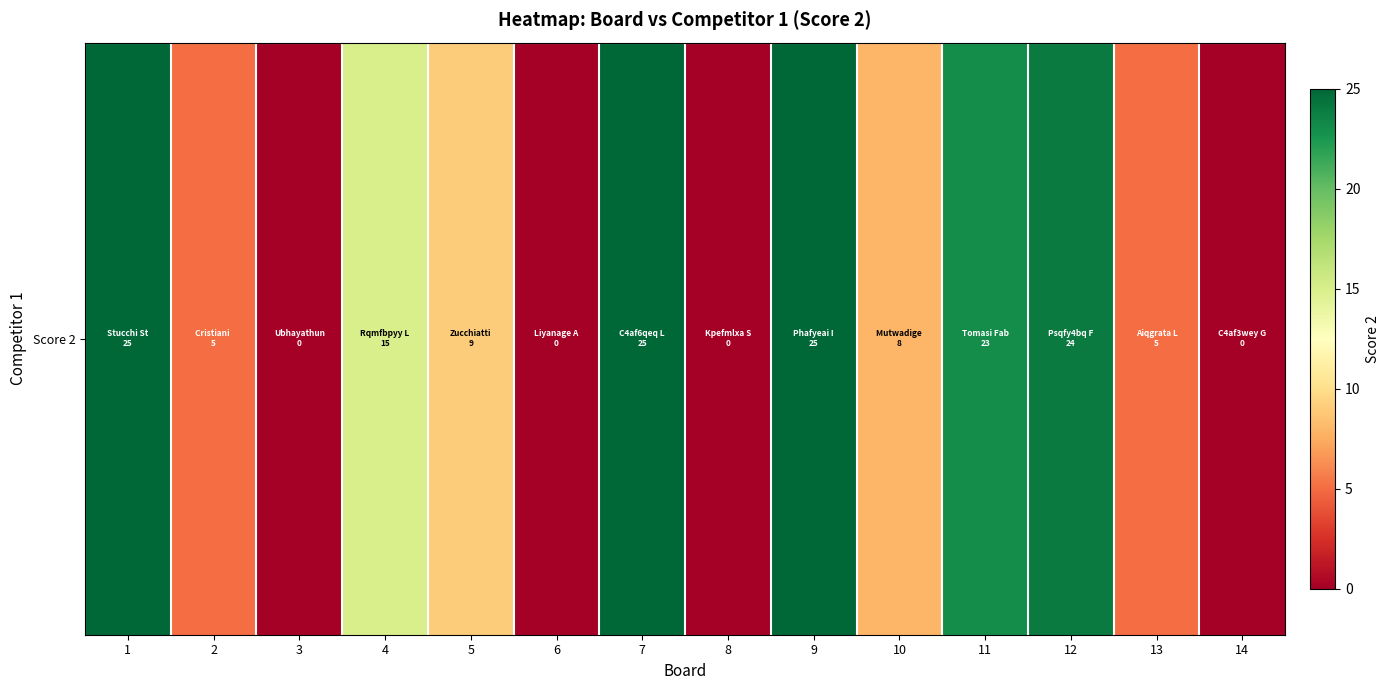

Is it true that the value at 12 is 38?

False